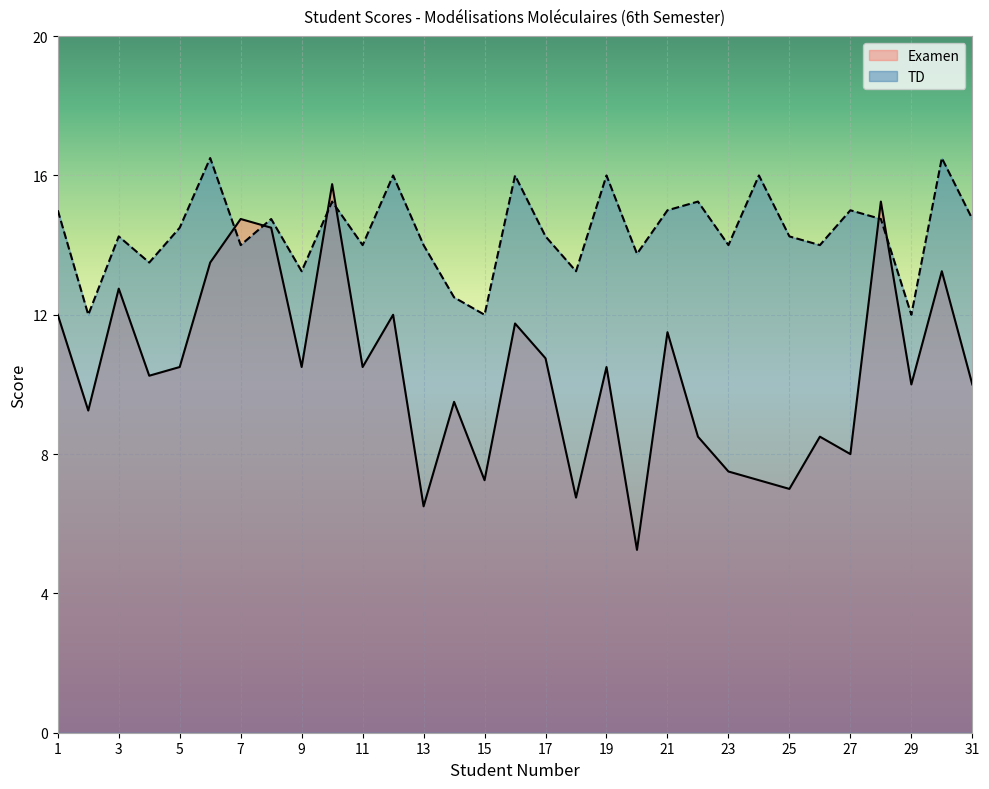

At which category is the sum across all series the highest?

10